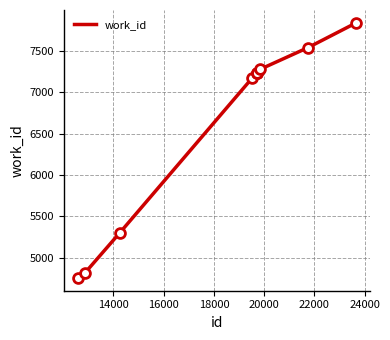

What is the smallest value displayed?

4754